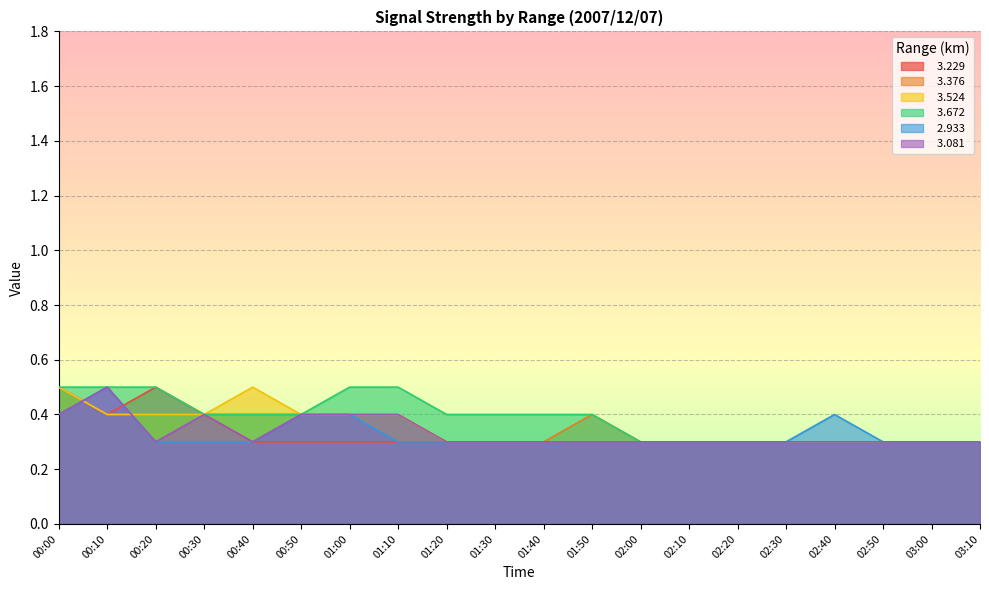

What is the sum of all   3.229 values?

6.6